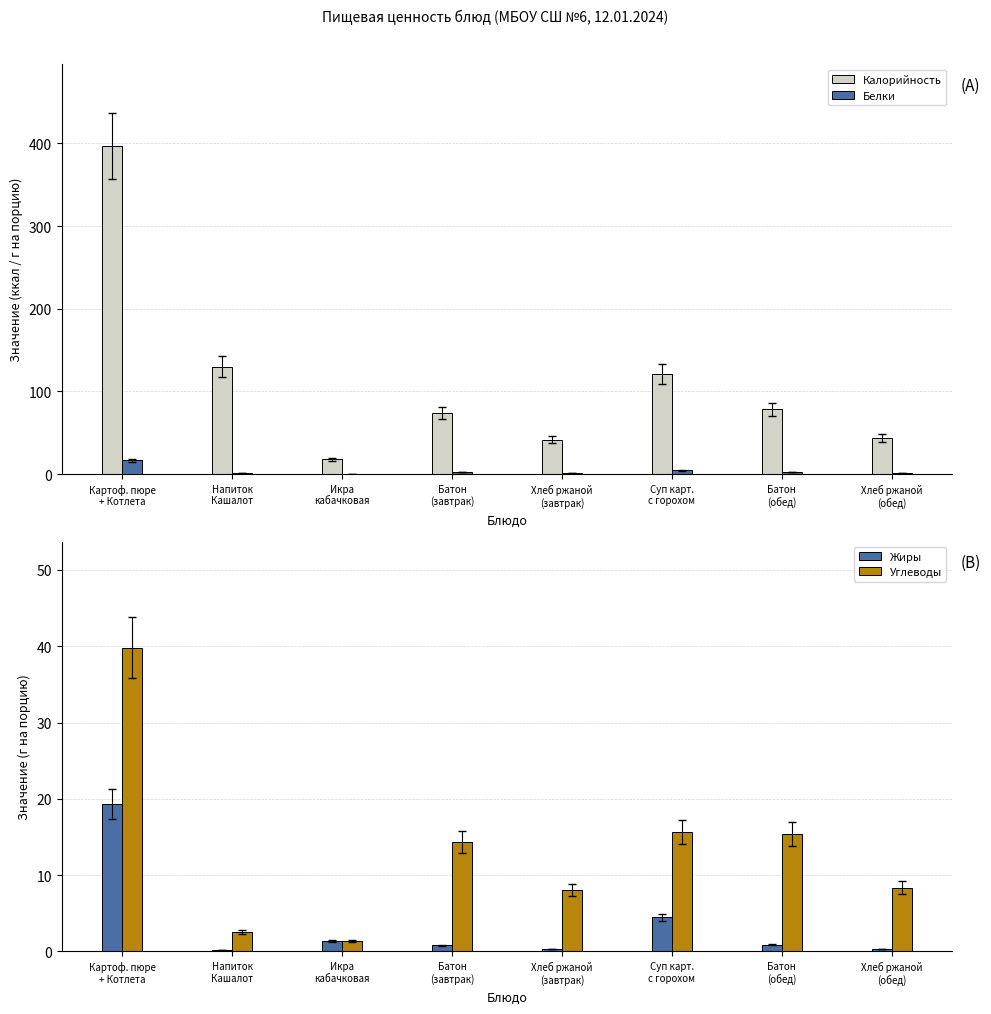

What is the difference between the highest and lowest values at Хлеб ржаной
(завтрак)?

41.5